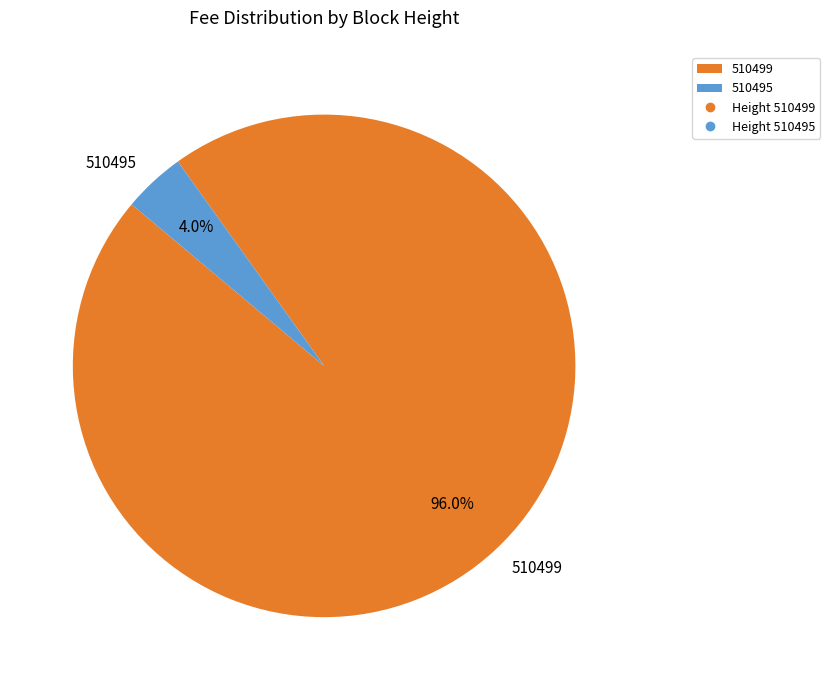

Between 510499 and 510495, which is larger?

510499